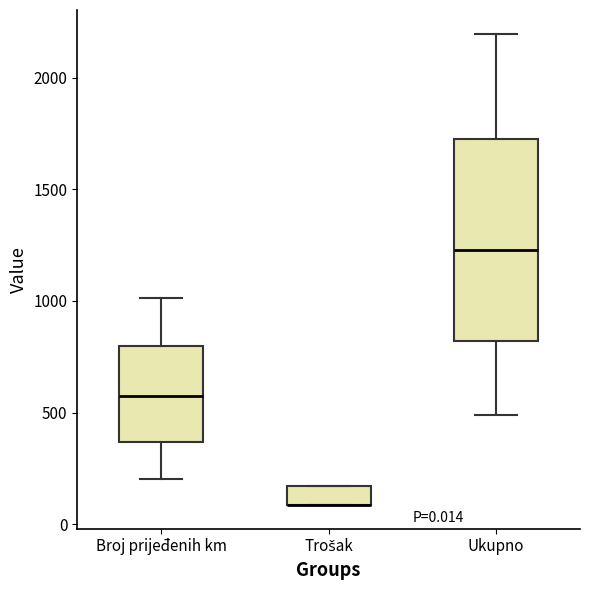

Comparing the boxes themselves (not the whiskers), which one is the tallest?

Ukupno